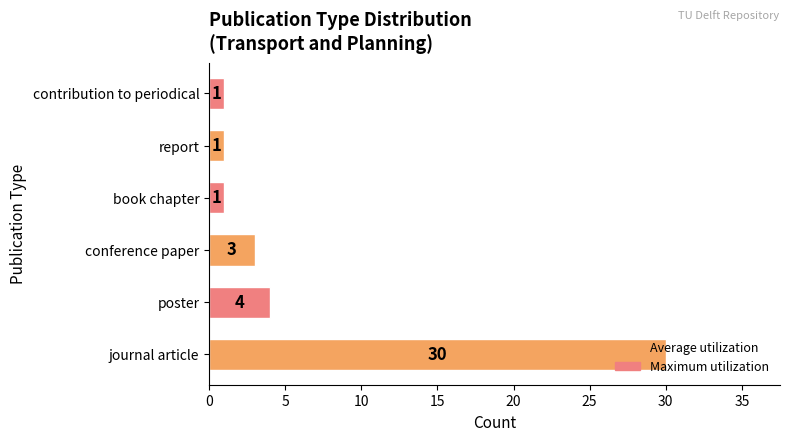

How many bars are there in total?

6